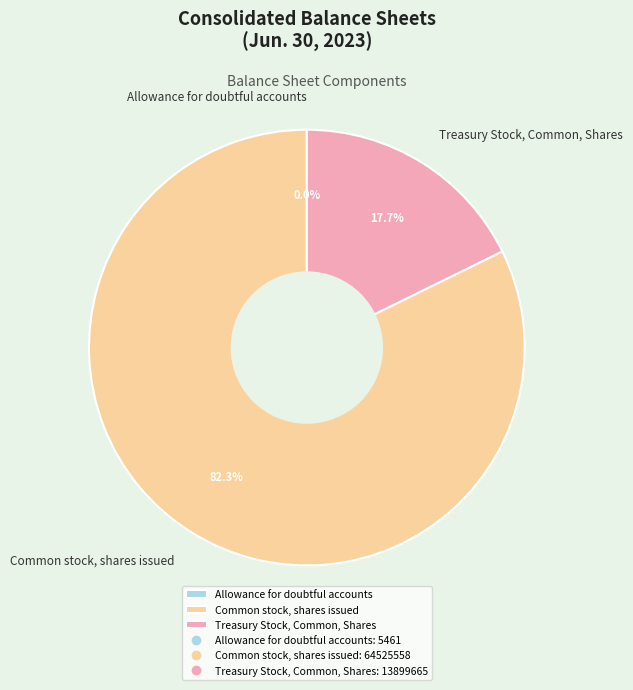

The Treasury Stock, Common, Shares slice represents 18% of the pie. True or false?

True